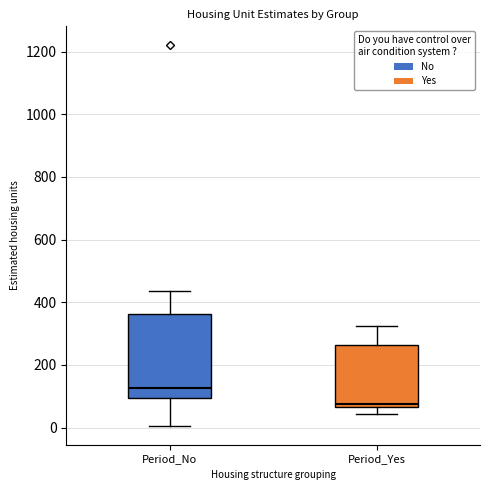

Which box is the tallest, from its lower edge to its upper edge?

Period_No